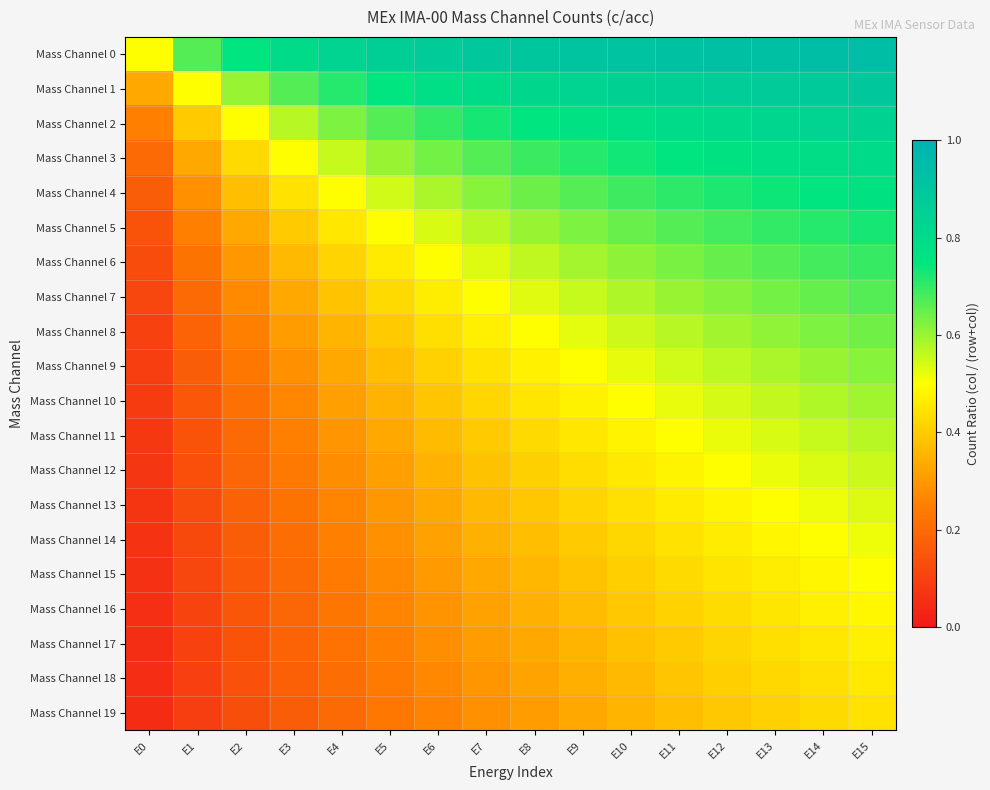

Rank the series by their maximum value, from highest to lowest.

Mass Channel 0, Mass Channel 1, Mass Channel 2, Mass Channel 3, Mass Channel 4, Mass Channel 5, Mass Channel 6, Mass Channel 7, Mass Channel 8, Mass Channel 9, Mass Channel 10, Mass Channel 11, Mass Channel 12, Mass Channel 13, Mass Channel 14, Mass Channel 15, Mass Channel 16, Mass Channel 17, Mass Channel 18, Mass Channel 19